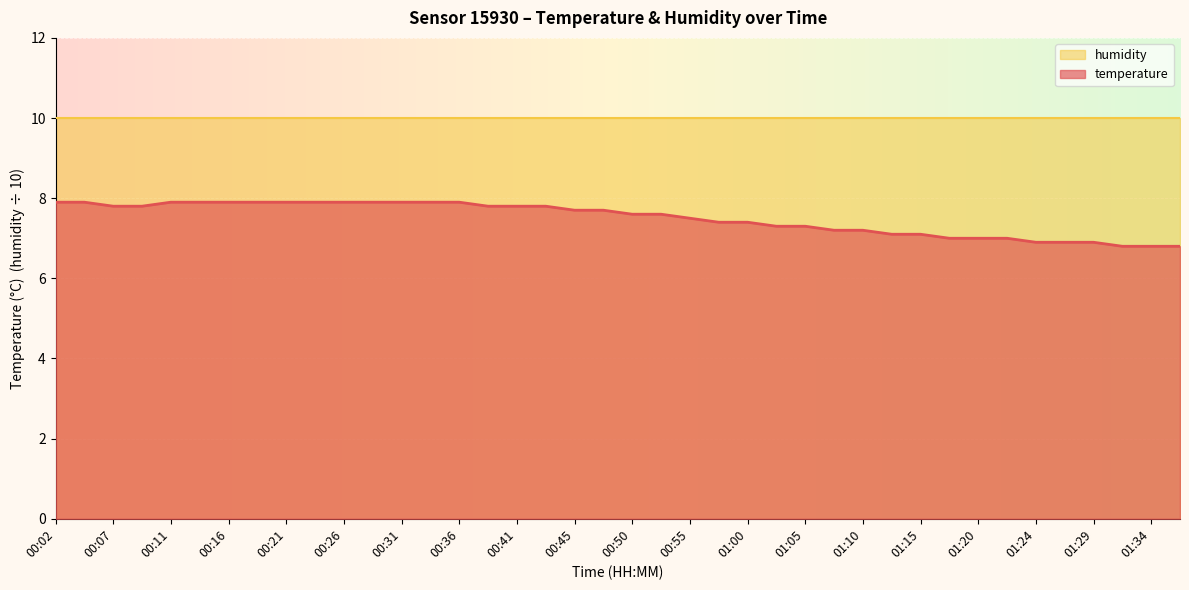

What is the smallest value displayed?

6.8